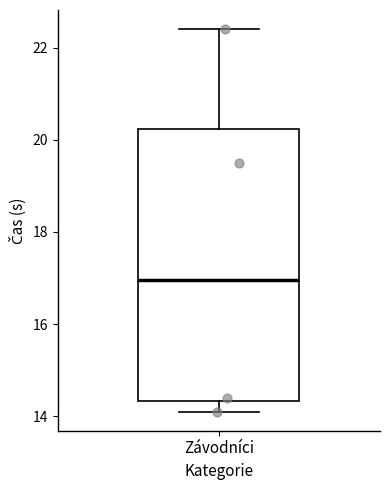

Read this box plot against the y-axis: the position of the median line, the range covered by the box, and the ends of both whiskers. The values are not printed on the chart, so give them approximately, as read against the axis.

median 17.0, box 14.4 to 20.2, whiskers 14.2 to 22.4